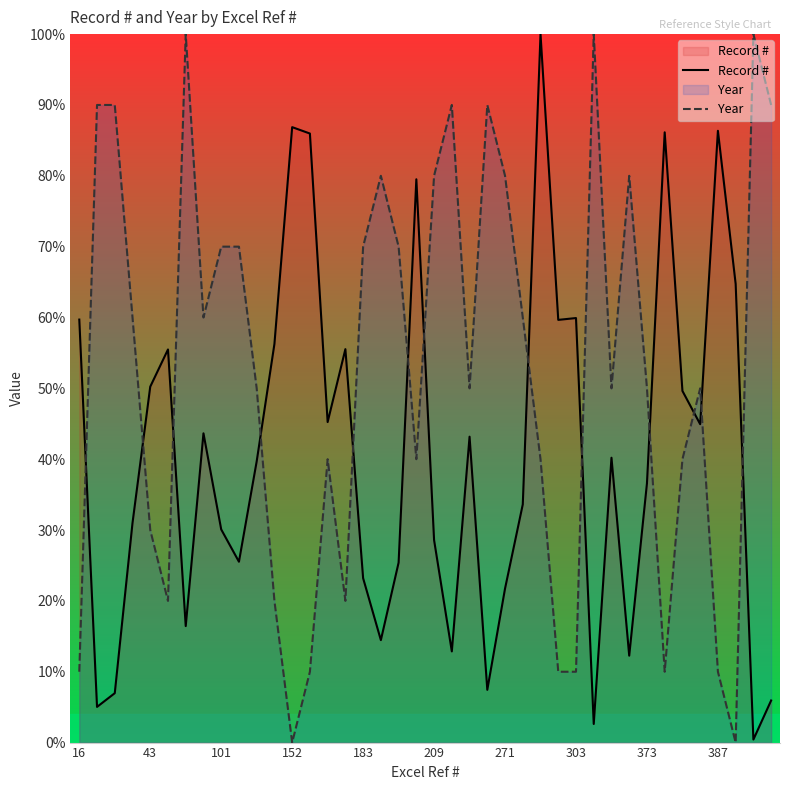

Which has a higher value, 34 or 27?

27